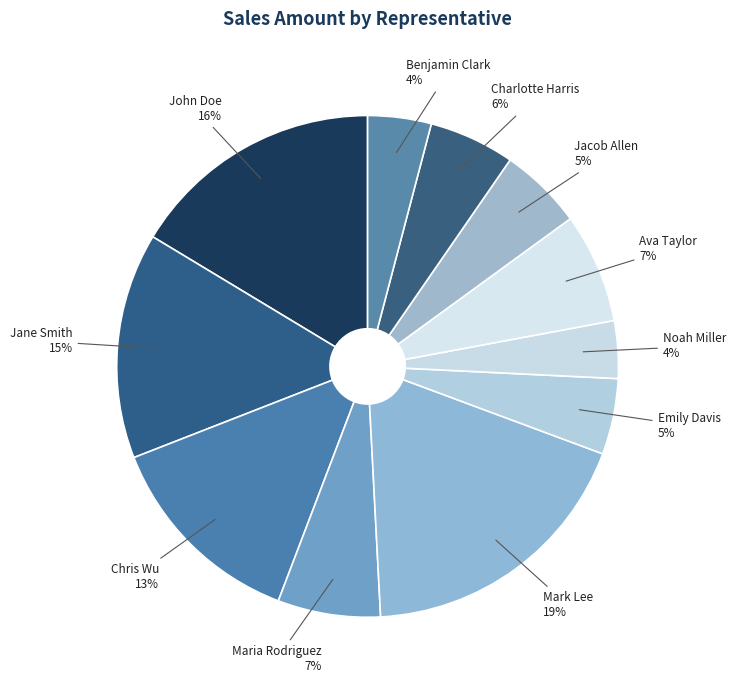

Is there a majority slice in this chart?

No